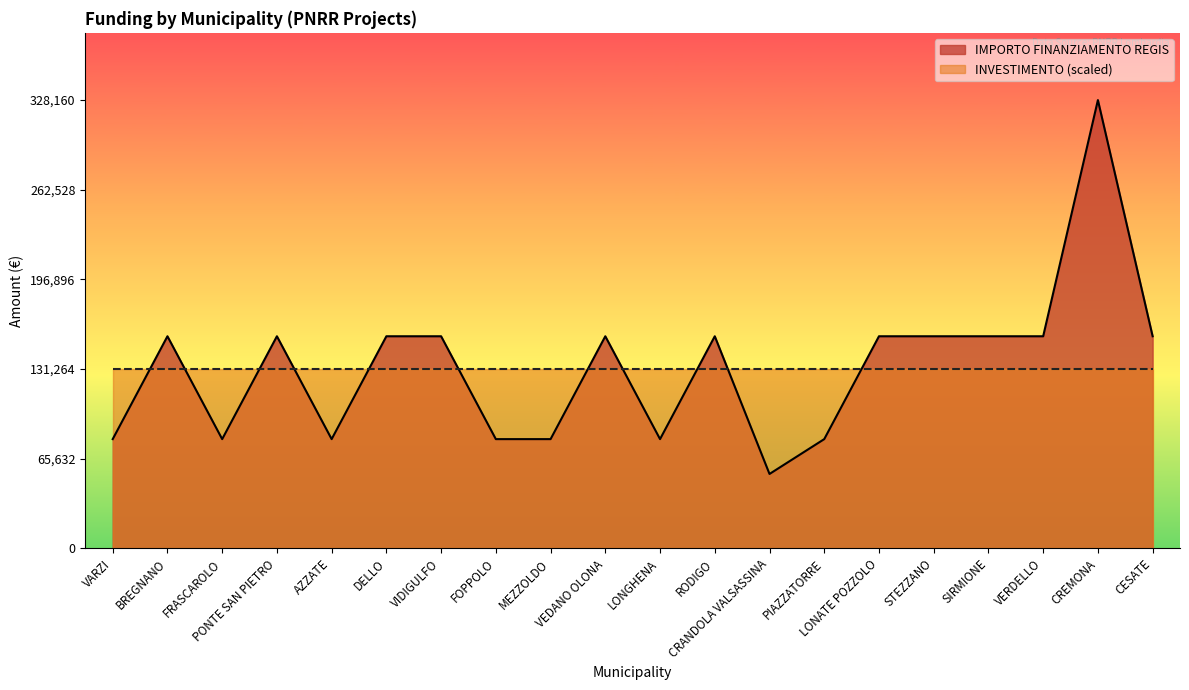

What is the change in value from VIDIGULFO to CRANDOLA VALSASSINA?

-100822